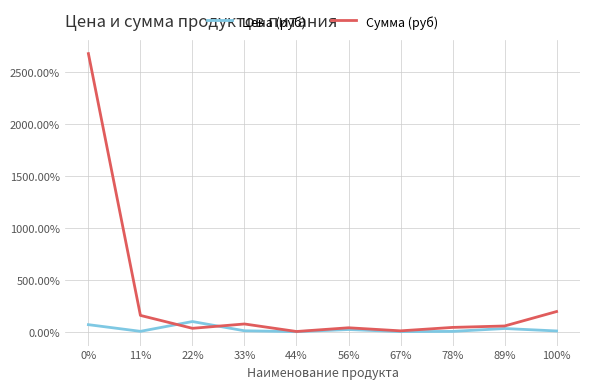

Which series changed the most between 56% and 67%?

Сумма (руб)